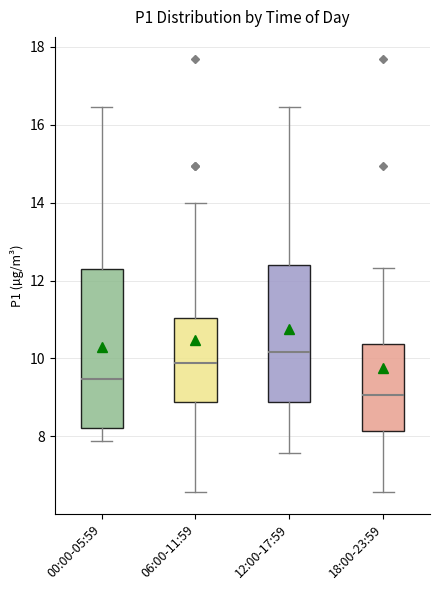

Which box has the lowest median line?

18:00-23:59